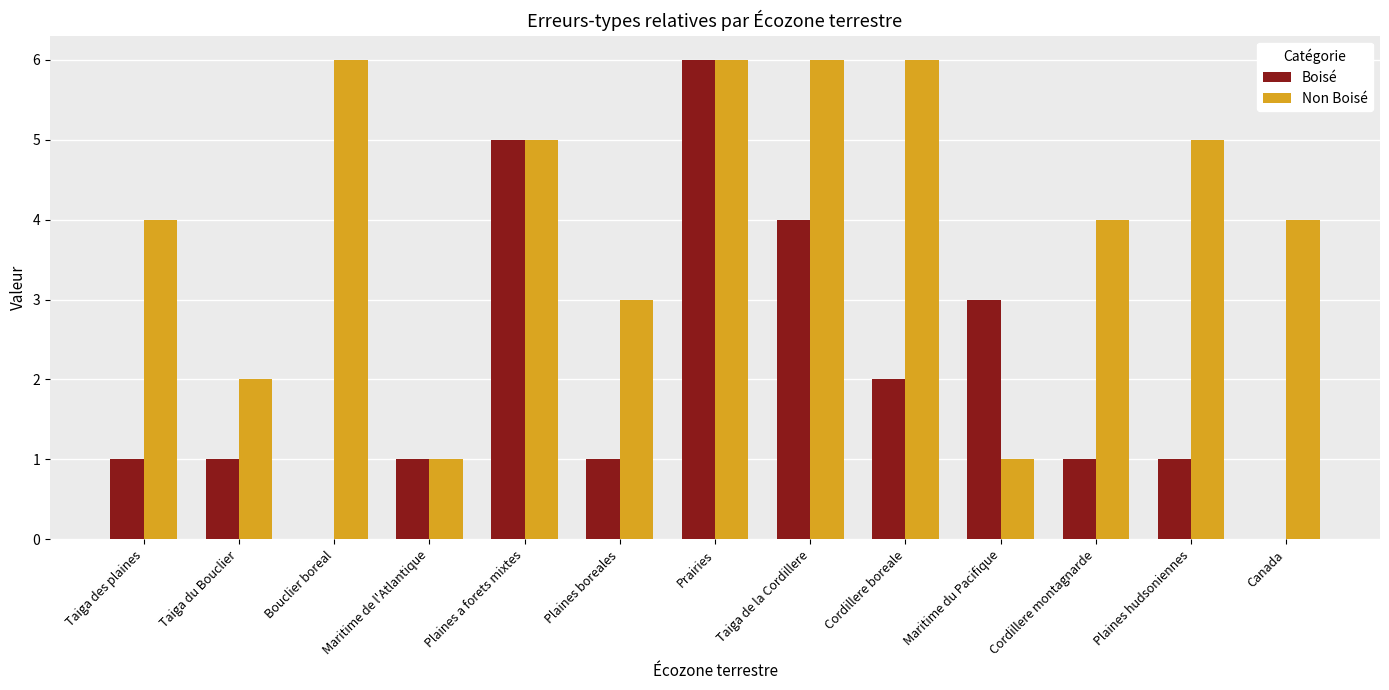

What is the sum of the Non Boisé values at Canada and Maritime du Pacifique?

5